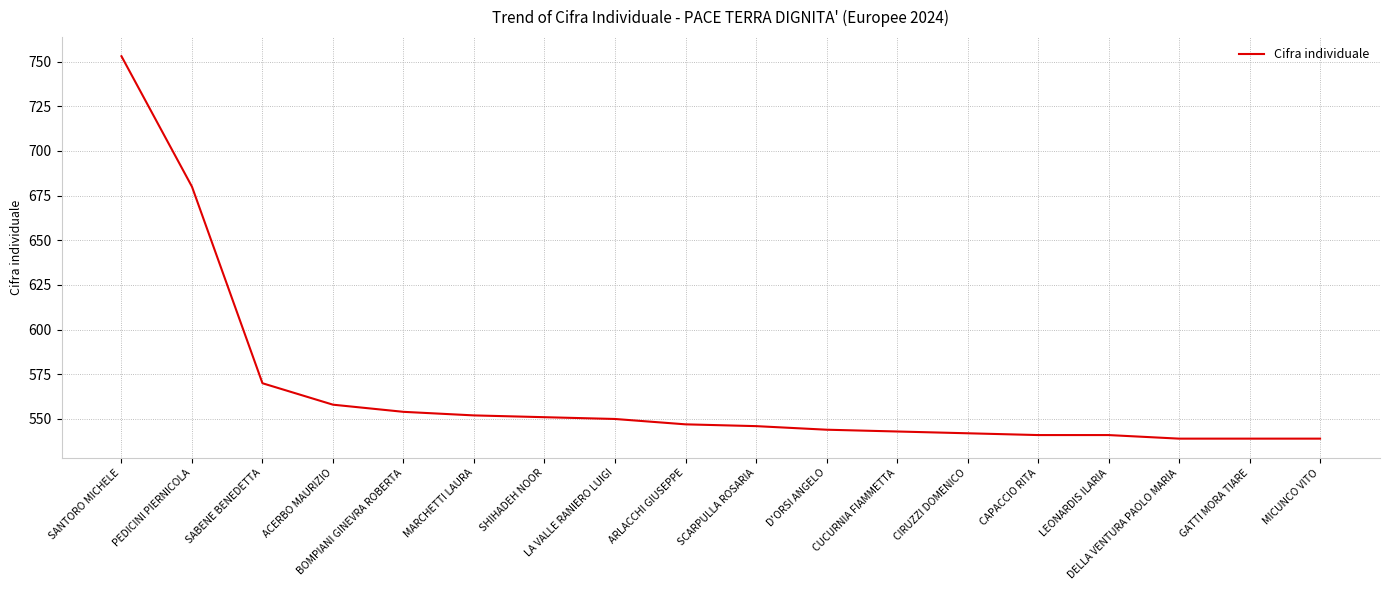

Which has a higher value, LA VALLE RANIERO LUIGI or SCARPULLA ROSARIA?

LA VALLE RANIERO LUIGI